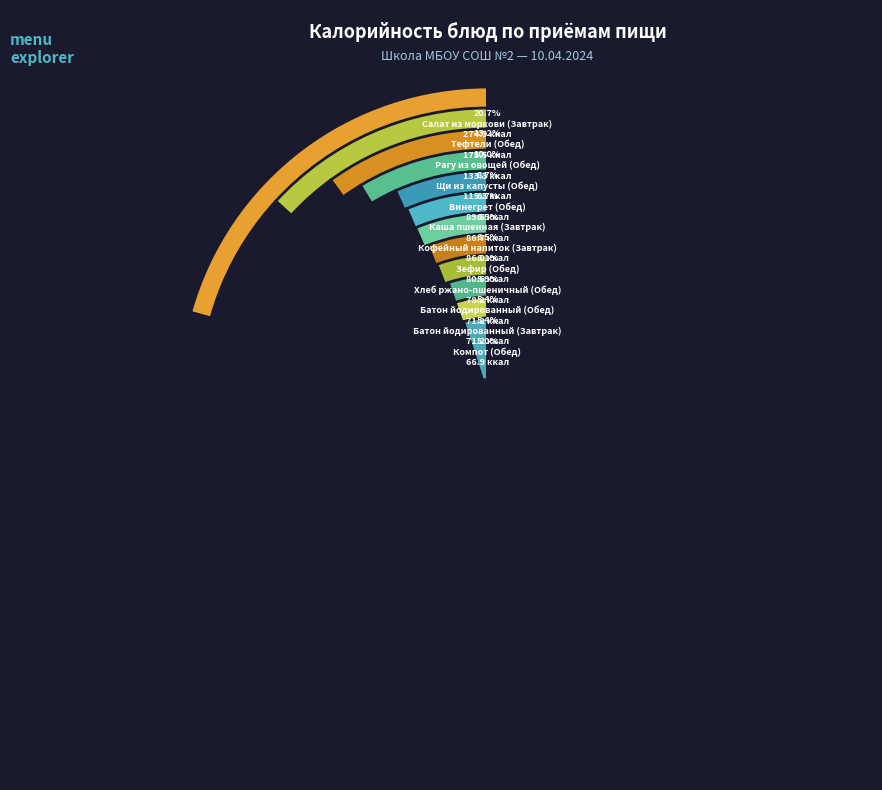

Which has a higher value, Салат из моркови (Завтрак) or Кофейный напиток (Завтрак)?

Салат из моркови (Завтрак)